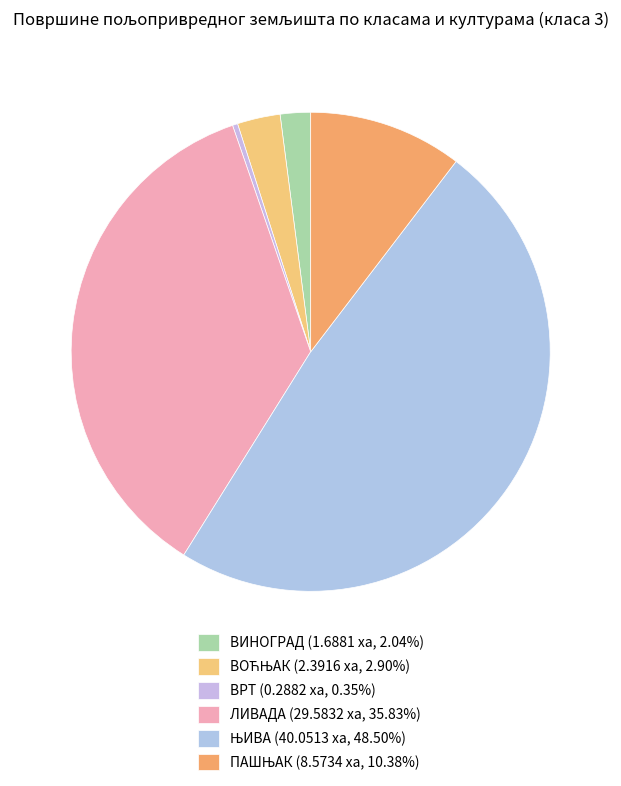

To the nearest percent, what portion does ВОЋЊАК represent?

3%